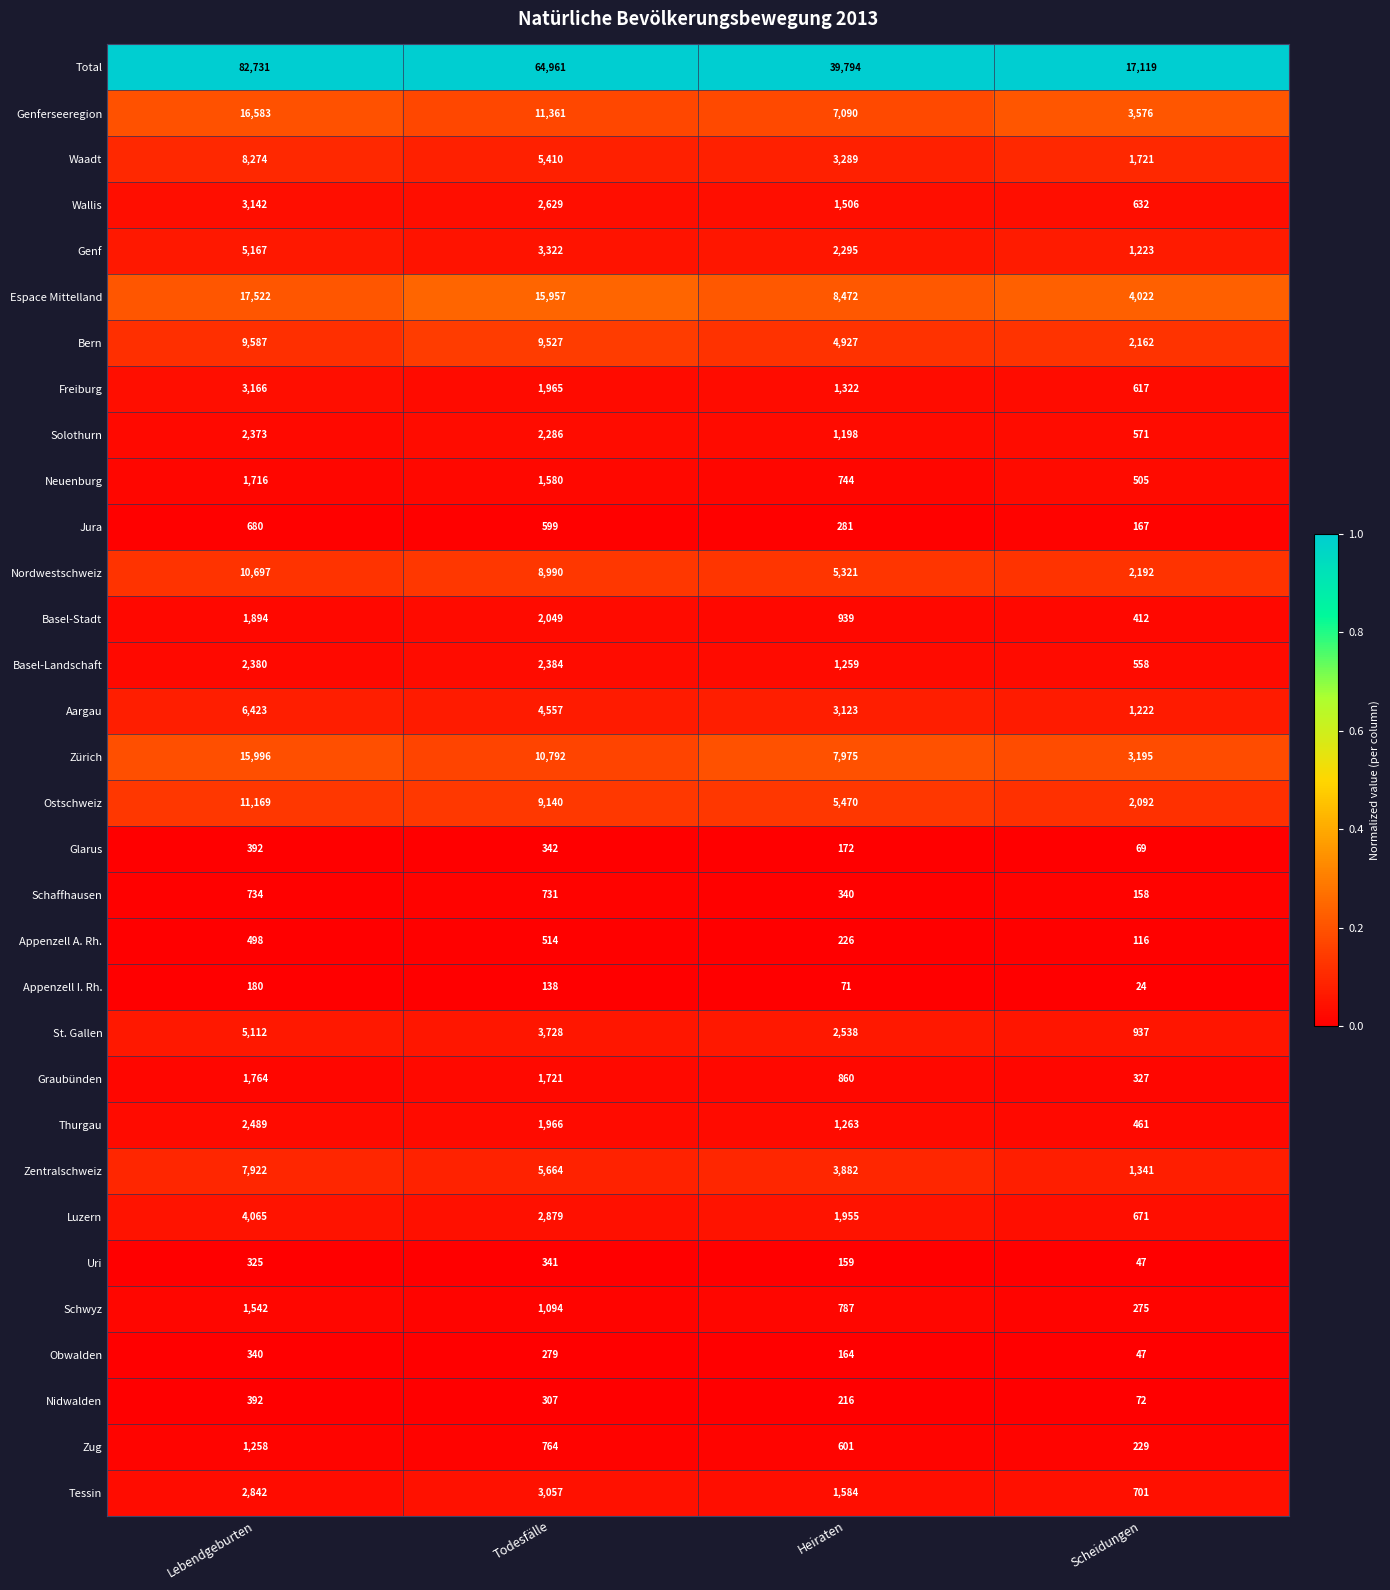

Which label corresponds to the largest value in the chart?

Lebendgeburten